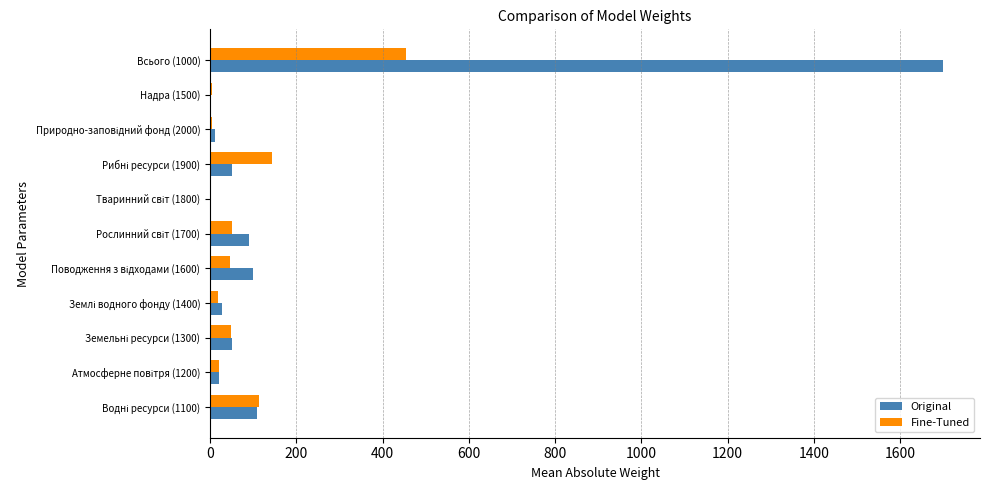

The value of Fine-Tuned at Всього (1000) is 714. True or false?

False